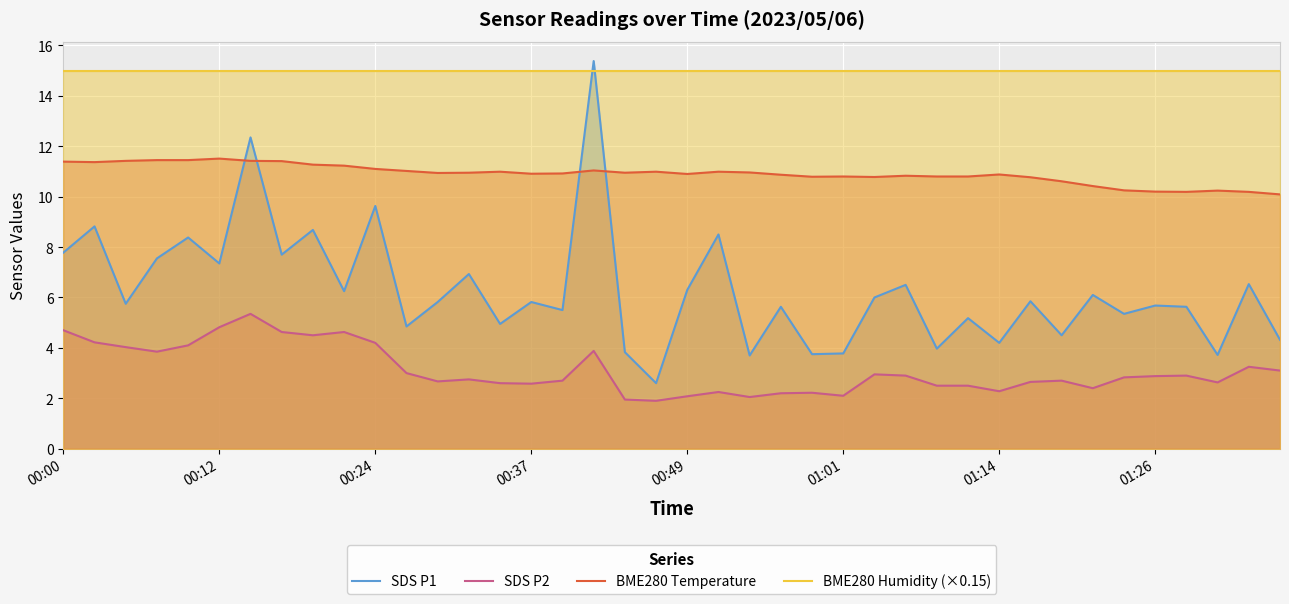

Rank the series by their average value, from lowest to highest.

SDS P2, SDS P1, BME280 Temperature, BME280 Humidity (×0.15)